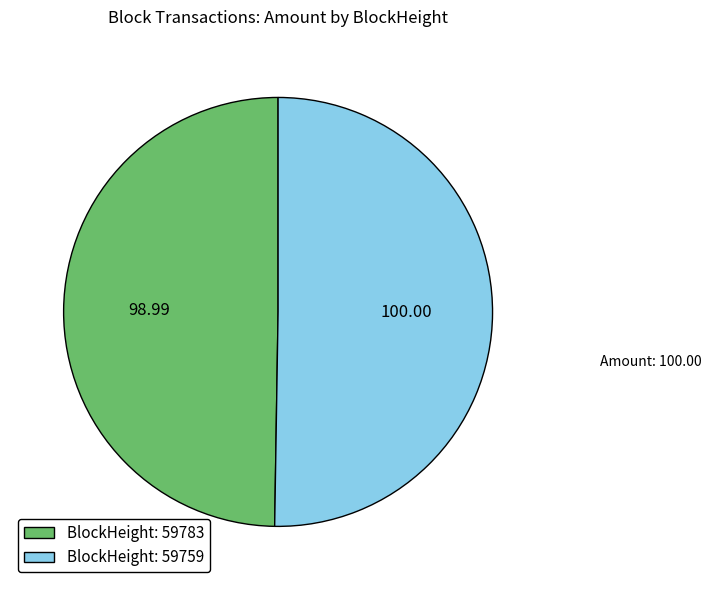

How many segments does this pie chart have?

2